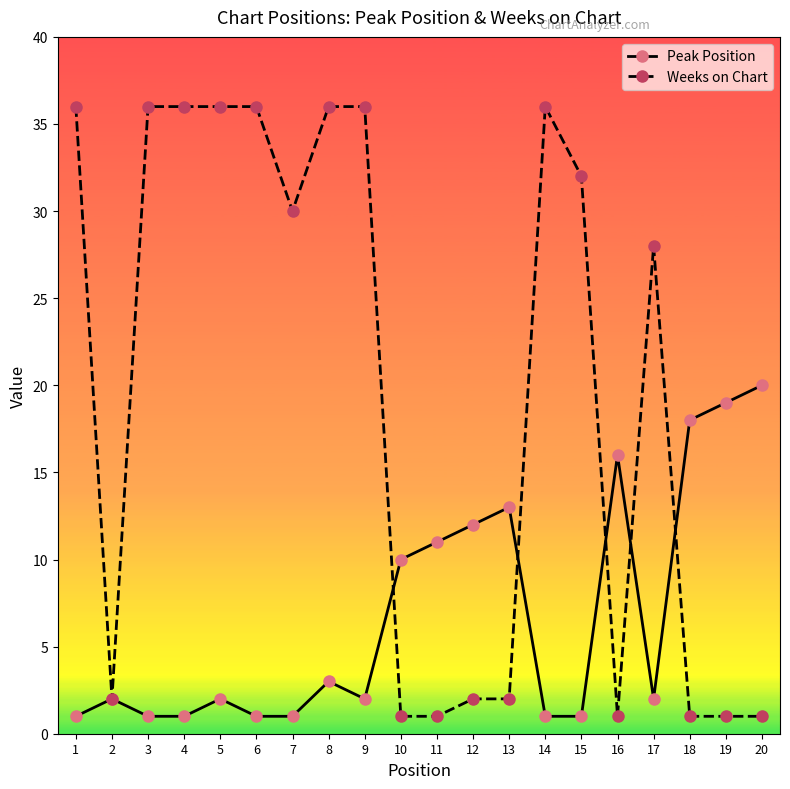

Is this an area chart (filled region under the line)?

No